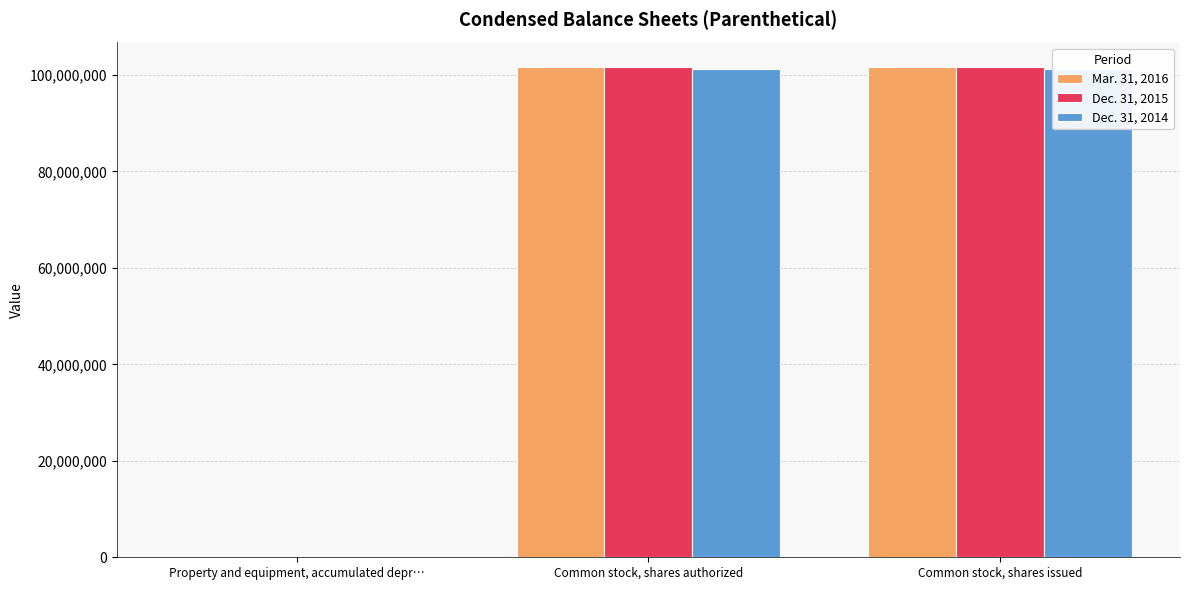

Reading left to right, extract all data points from this chart.

Mar. 31, 2016: Property and equipment, accumulated depr…=89626	Common stock, shares authorized=101640092	Common stock, shares issued=101640092
Dec. 31, 2015: Property and equipment, accumulated depr…=88794	Common stock, shares authorized=101640092	Common stock, shares issued=101640092
Dec. 31, 2014: Property and equipment, accumulated depr…=85392	Common stock, shares authorized=101316580	Common stock, shares issued=101316580